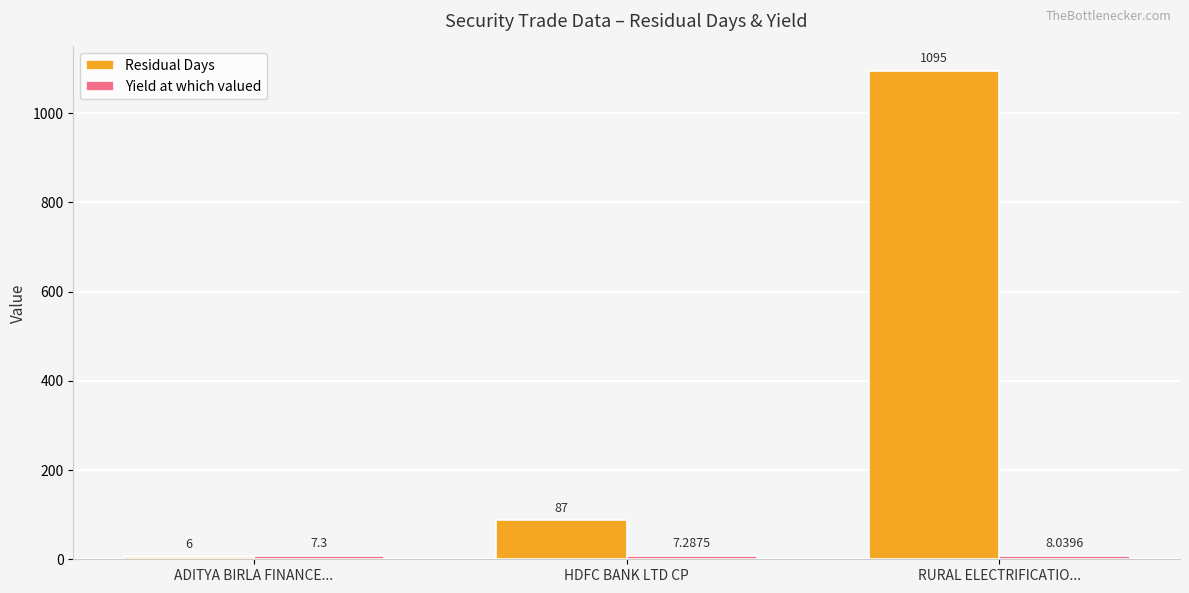

At which category is the sum across all series the highest?

RURAL ELECTRIFICATIO...